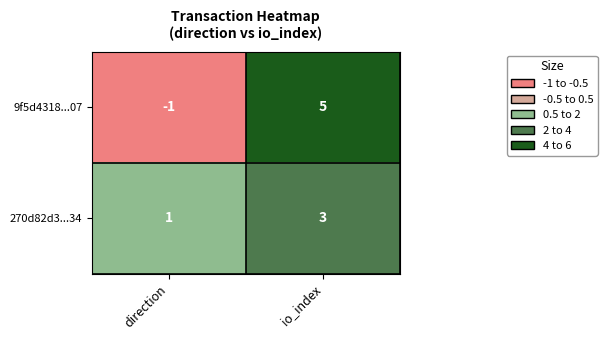

What is the approximate value of 9f5d4318...07 at io_index?

5